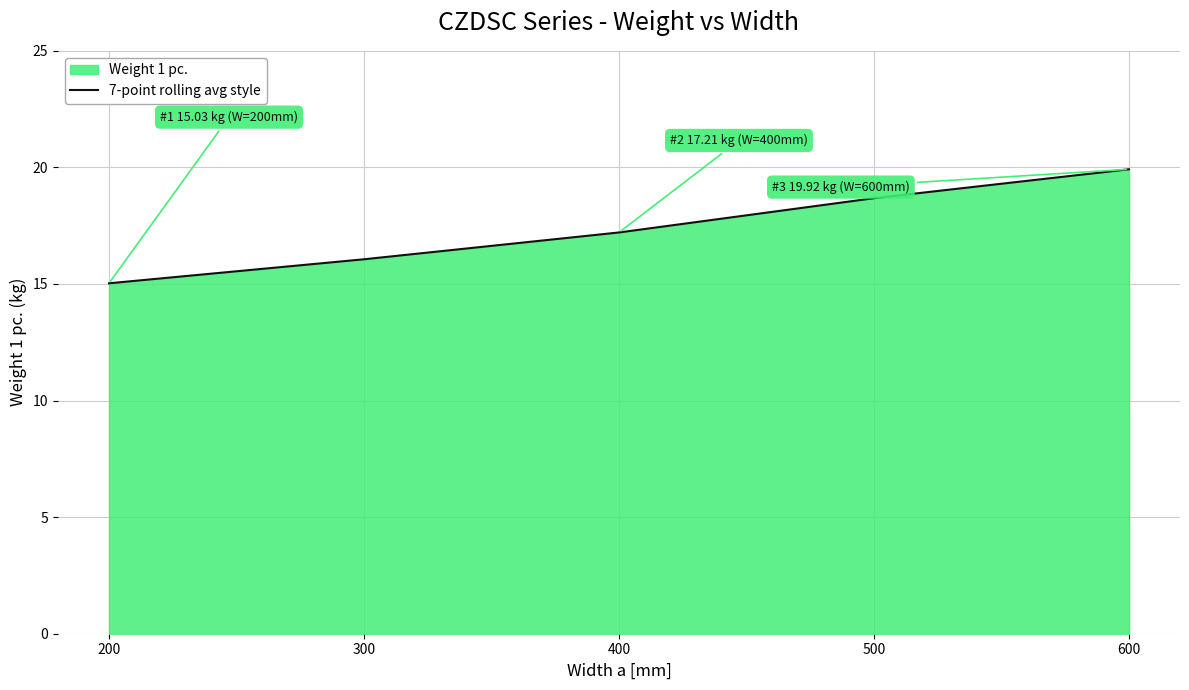

The value at 200 is 9.6. True or false?

False